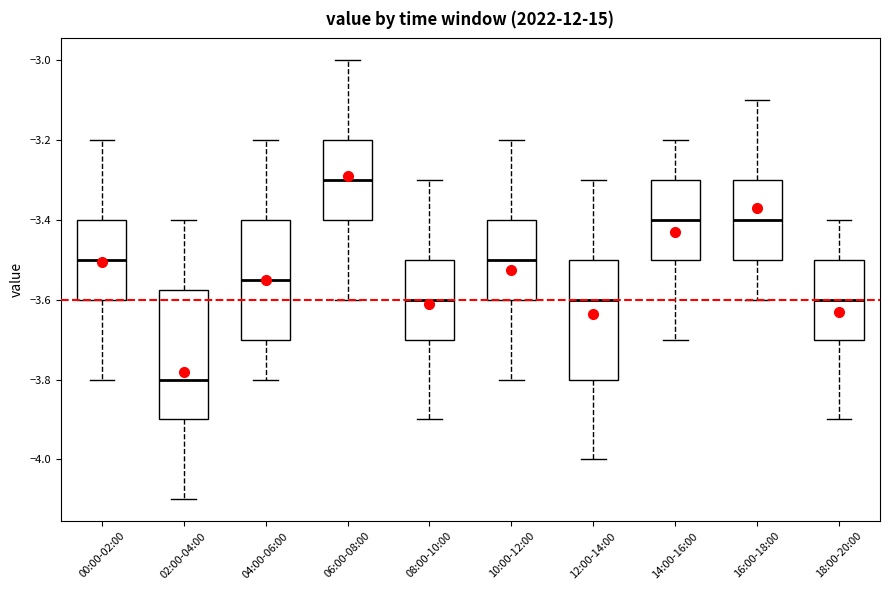

Which box's median line is the lowest?

02:00-04:00